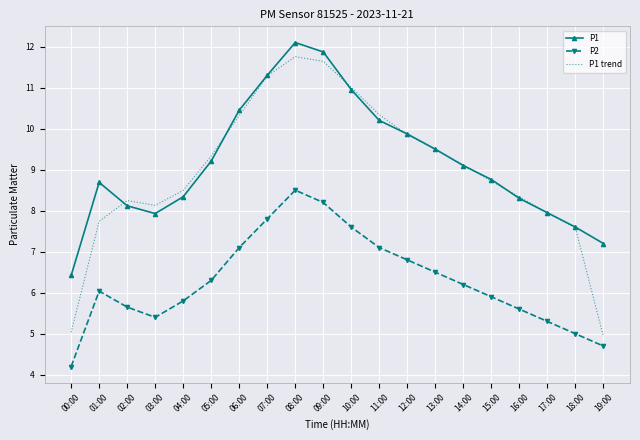

What is the difference between the highest and lowest values at 00:00?

2.2